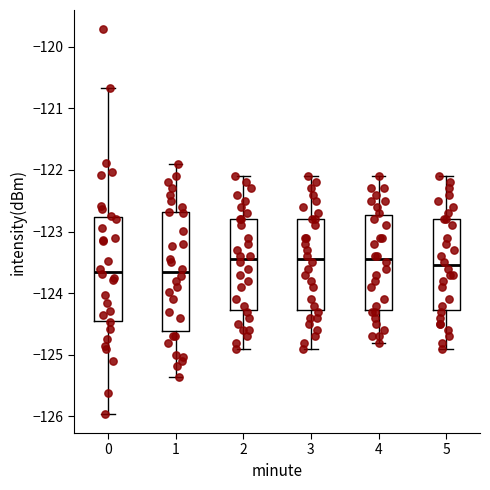

Reading left to right, transcribe this box plot: for each box, give where its median line is, the range the box spans, and where its two whiskers end, as read against the y-axis. The values are not printed on the chart, so give them approximately, as read against the axis.

0: median -123.6, box -124.4 to -122.8, whiskers -126.0 to -120.7
1: median -123.7, box -124.6 to -122.7, whiskers -125.4 to -121.9
2: median -123.4, box -124.3 to -122.8, whiskers -124.9 to -122.1
3: median -123.4, box -124.3 to -122.8, whiskers -124.9 to -122.1
4: median -123.4, box -124.3 to -122.7, whiskers -124.8 to -122.1
5: median -123.5, box -124.3 to -122.8, whiskers -124.9 to -122.1